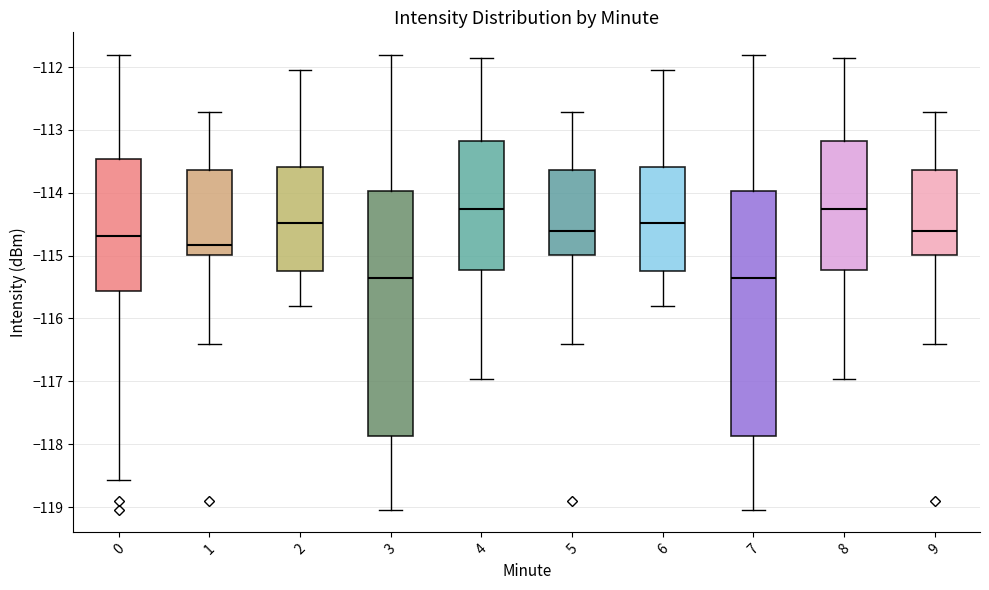

Reading left to right, transcribe this box plot: for each box, give where its median line is, the range the box spans, and where its two whiskers end, as read against the y-axis. The values are not printed on the chart, so give them approximately, as read against the axis.

0: median -114.7, box -115.6 to -113.5, whiskers -118.6 to -111.8
1: median -114.8, box -115.0 to -113.6, whiskers -116.4 to -112.7
2: median -114.5, box -115.2 to -113.6, whiskers -115.8 to -112.0
3: median -115.4, box -117.9 to -114.0, whiskers -119.0 to -111.8
4: median -114.3, box -115.2 to -113.2, whiskers -117.0 to -111.8
5: median -114.6, box -115.0 to -113.6, whiskers -116.4 to -112.7
6: median -114.5, box -115.2 to -113.6, whiskers -115.8 to -112.0
7: median -115.4, box -117.9 to -114.0, whiskers -119.0 to -111.8
8: median -114.3, box -115.2 to -113.2, whiskers -117.0 to -111.8
9: median -114.6, box -115.0 to -113.6, whiskers -116.4 to -112.7